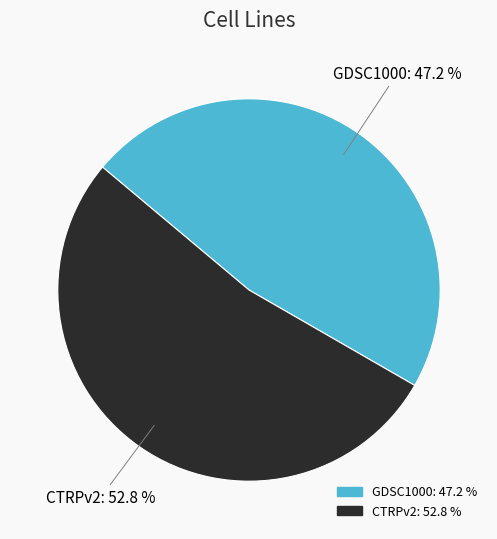

Is the sum of CTRPv2 and GDSC1000 greater than half?

Yes